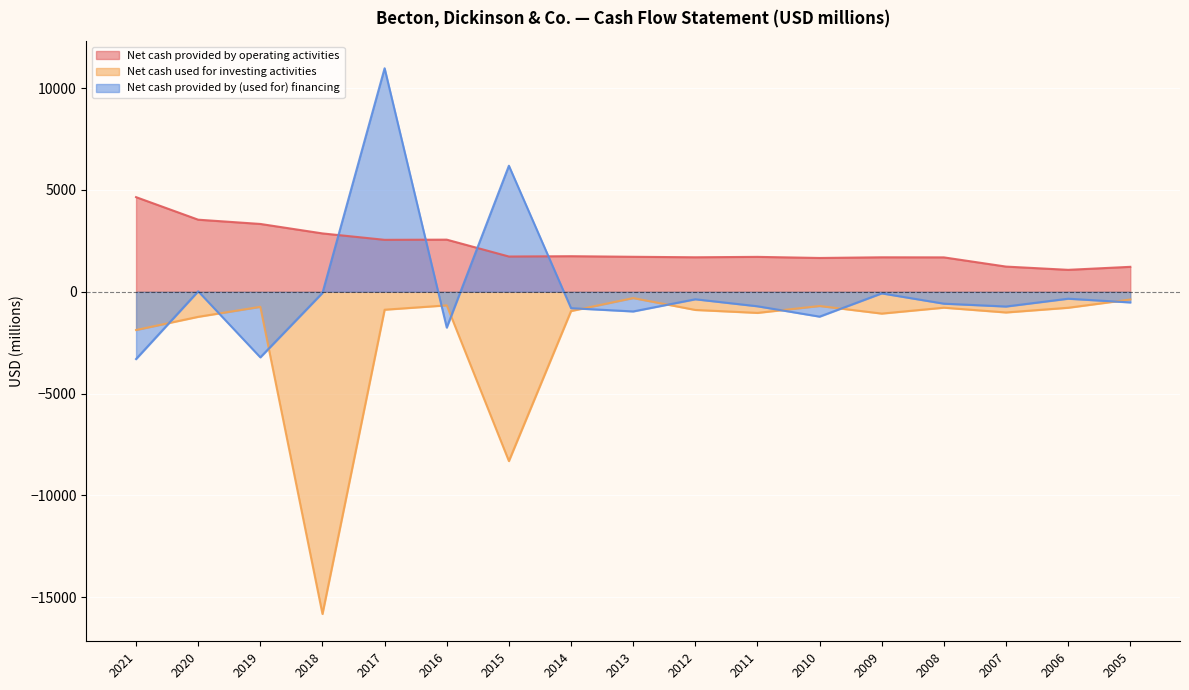

What is the total value across all series at 2012?

429